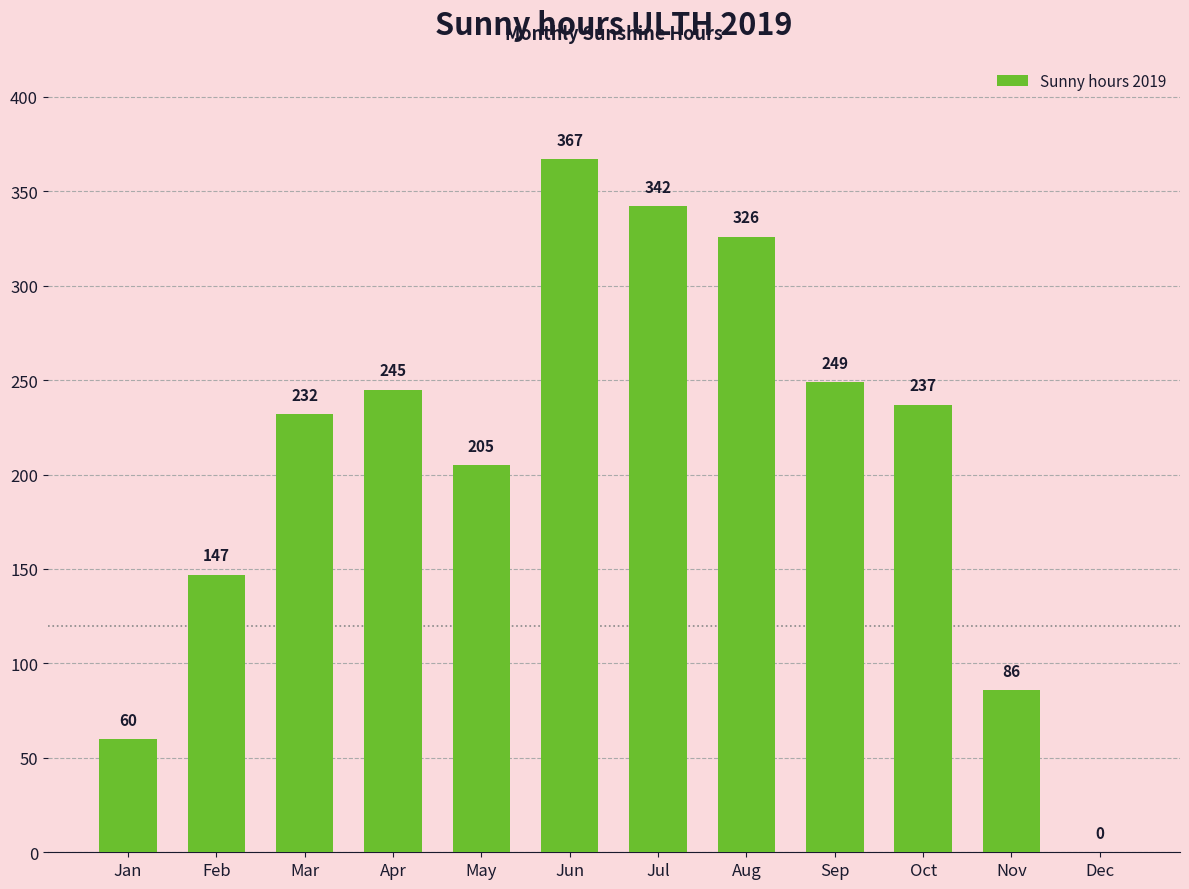

Is it true that the value at Apr is 245?

True